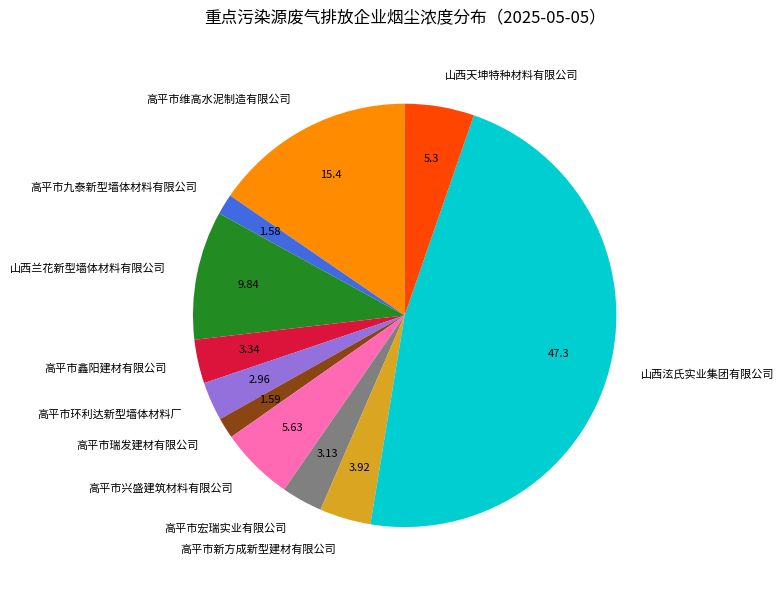

Is it true that 高平市鑫阳建材有限公司 is 3% of the pie?

True